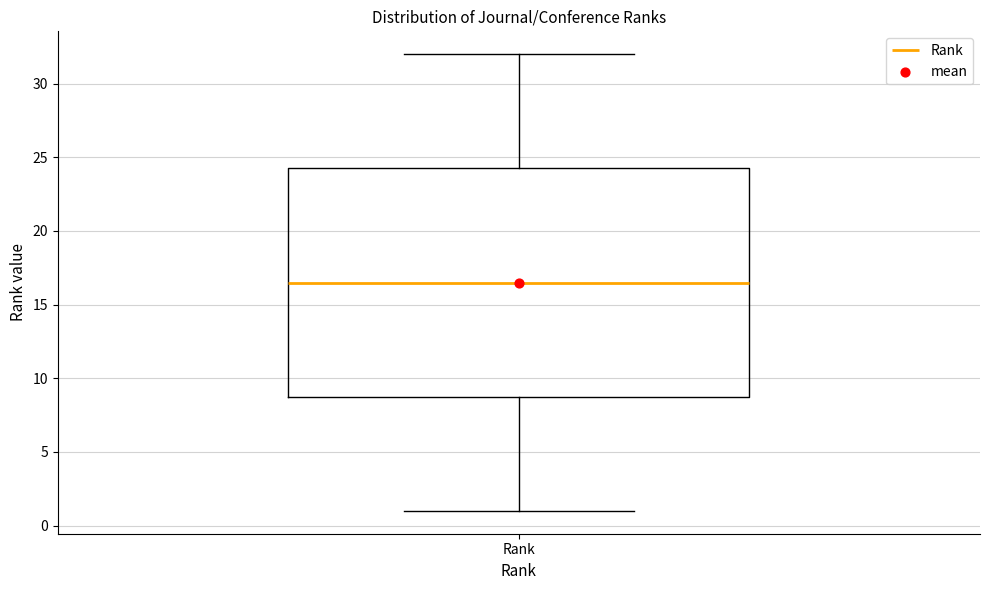

Where does the lower whisker of the box for Rank end on the y-axis? The values are not printed on the chart, so give them approximately, as read against the axis.

1.0